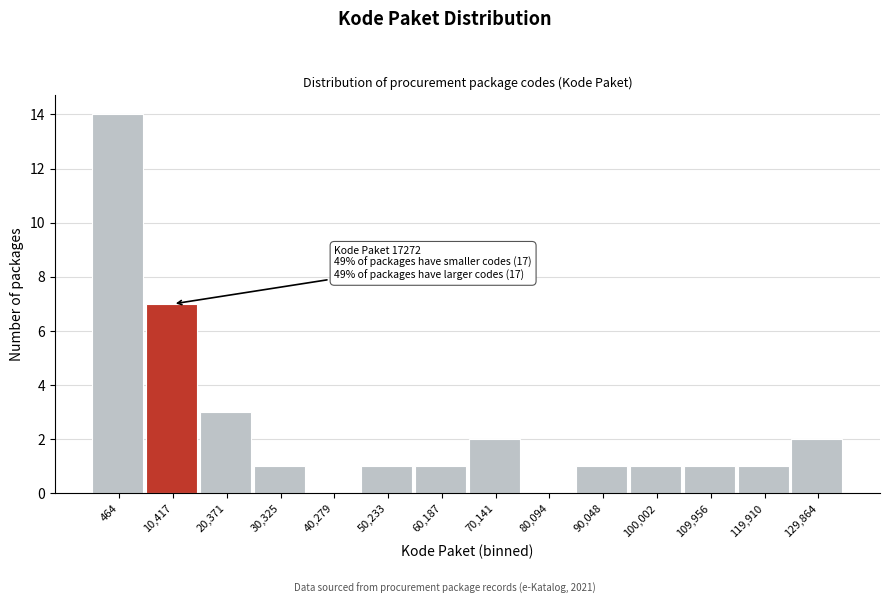

Reading left to right, what are all the values shown in this chart?

464=14	10,417=7	20,371=3	30,325=1	40,279=0	50,233=1	60,187=1	70,141=2	80,094=0	90,048=1	100,002=1	109,956=1	119,910=1	129,864=2